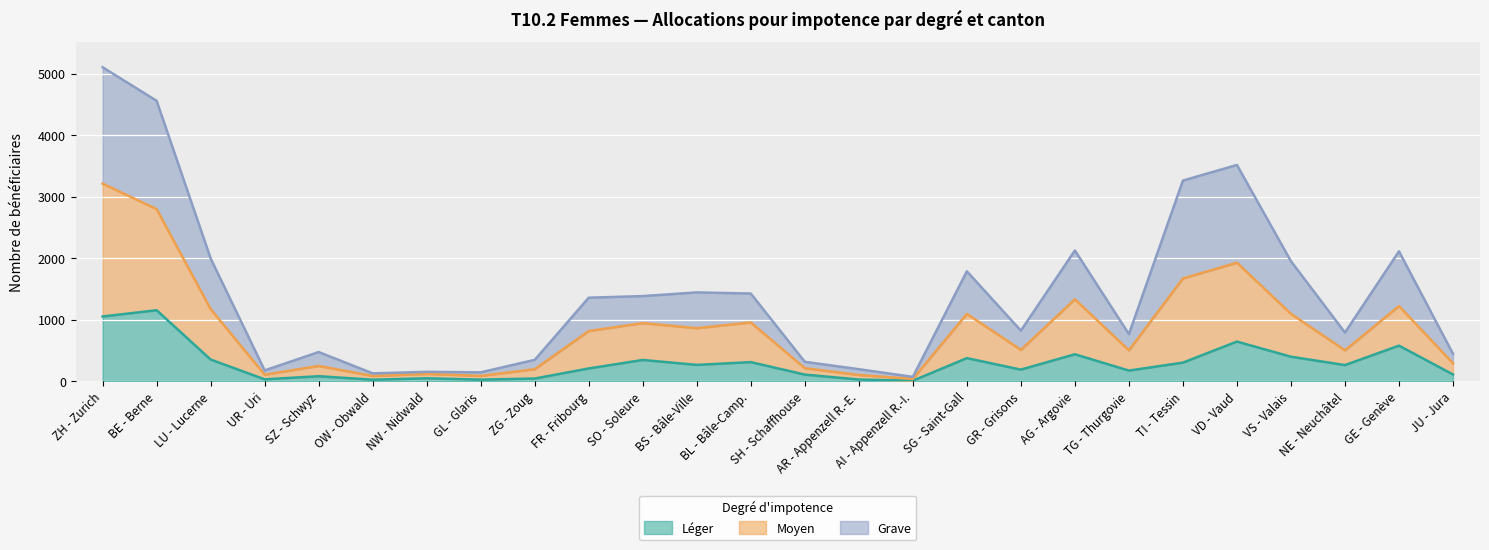

Is it true that Léger equals 12 at AR - Appenzell R.-E.?

False